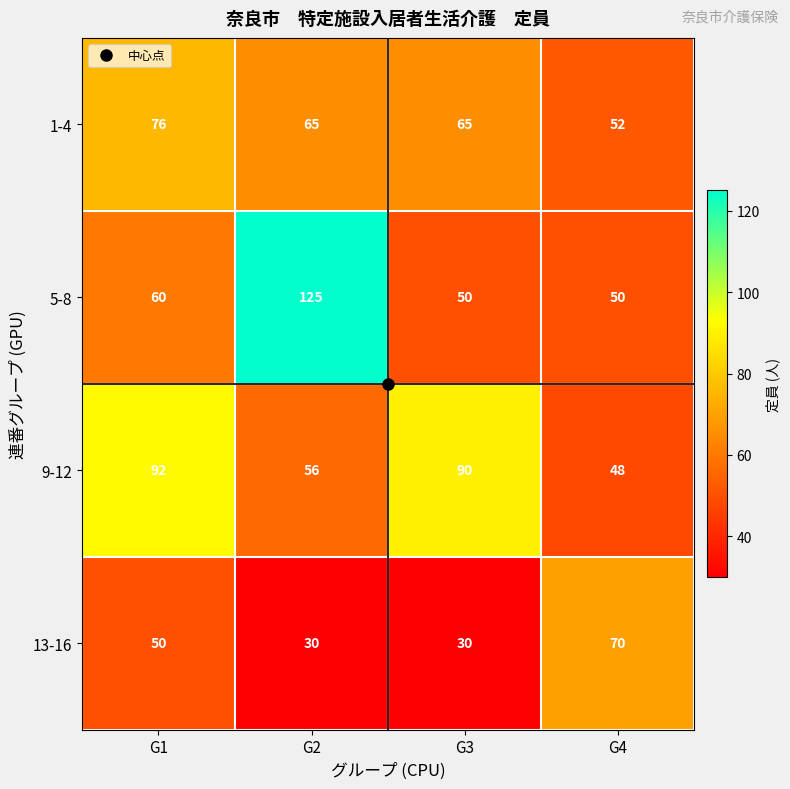

List the series in order of their peak value, highest first.

5-8, 9-12, 1-4, 13-16